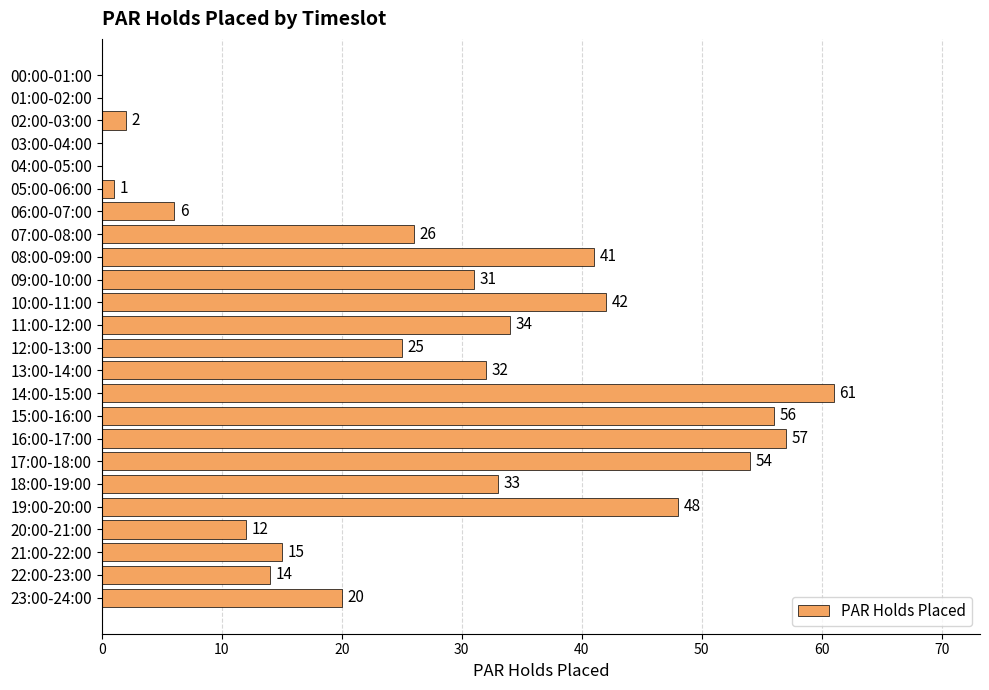

What is the greatest value displayed?

61